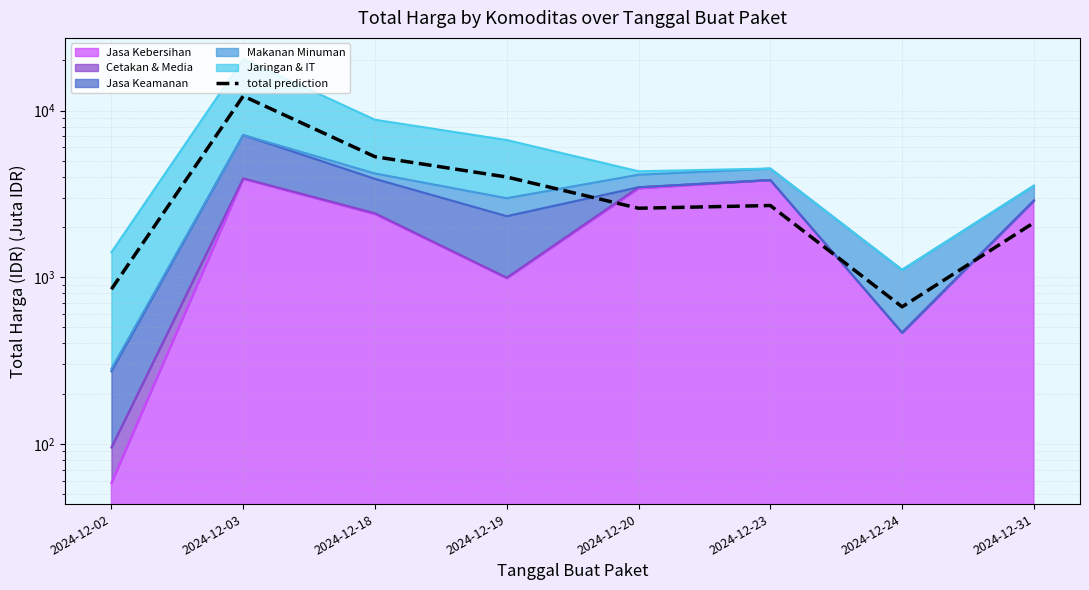

Does the chart have visible grid lines?

Yes